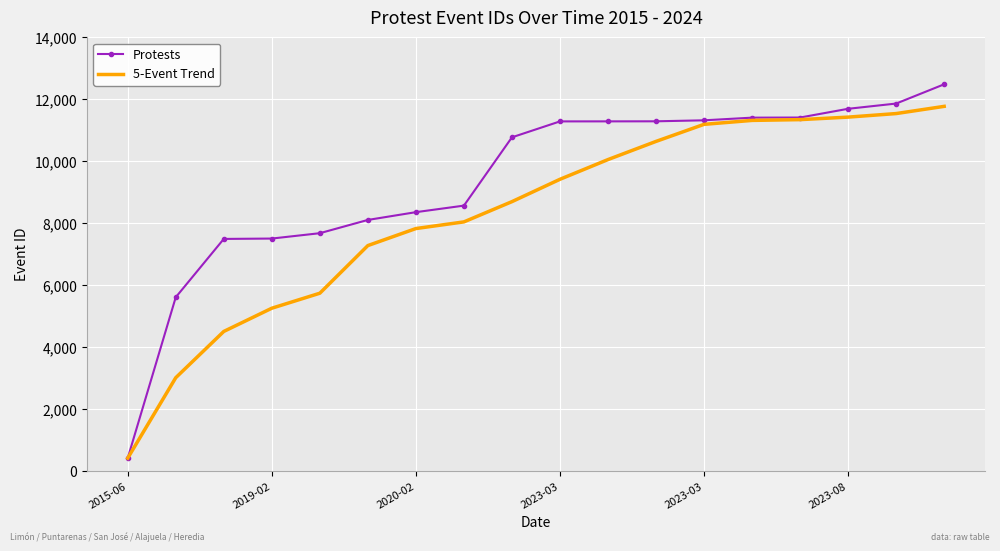

What is the difference between the second highest and second lowest values in the 5-Event Trend series?

8526.8